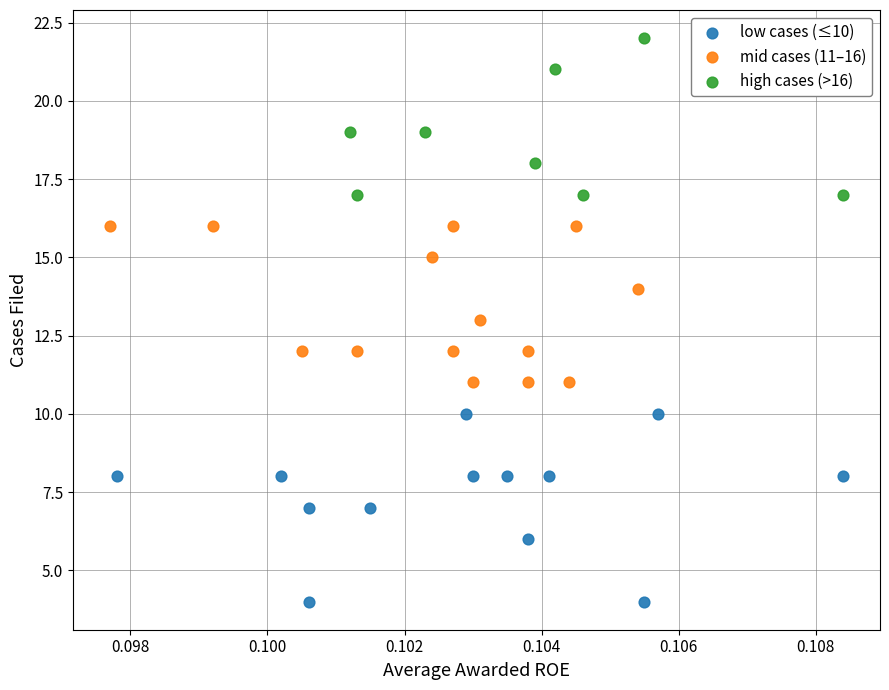

Which series reaches the minimum Y coordinate?

low cases (≤10)